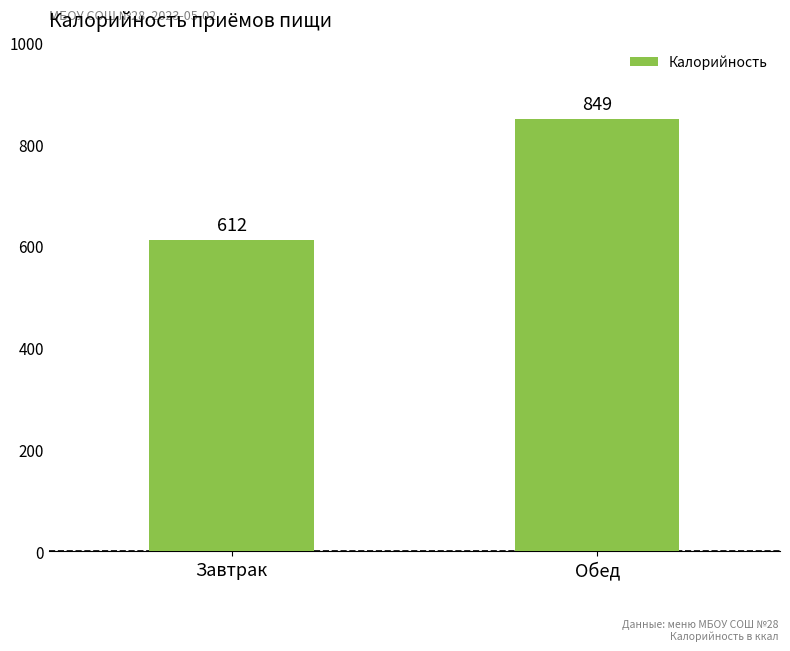

Approximately how many times larger is the value at Обед compared to Завтрак?

1.4